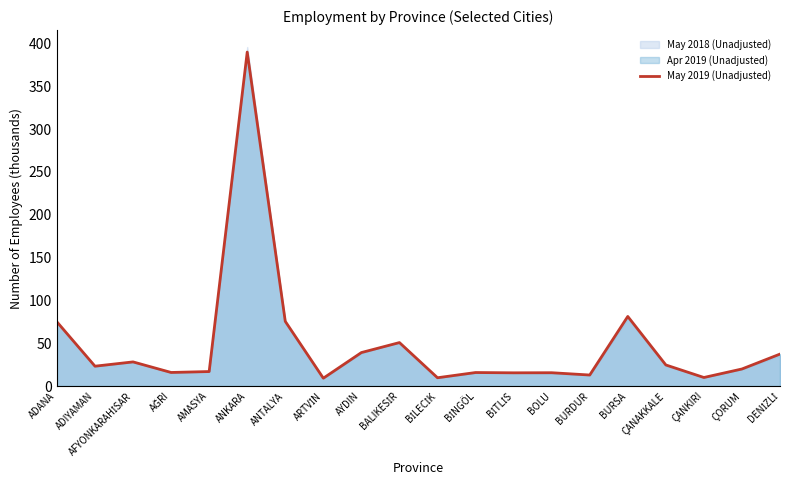

Reading left to right, transcribe all the data shown in this chart.

74.9	23.2	28.2	15.9	16.9	389.9	75.5	9.2	39.1	50.8	9.7	15.8	15.4	15.6	12.9	81.3	24.6	10.0	19.9	37.3